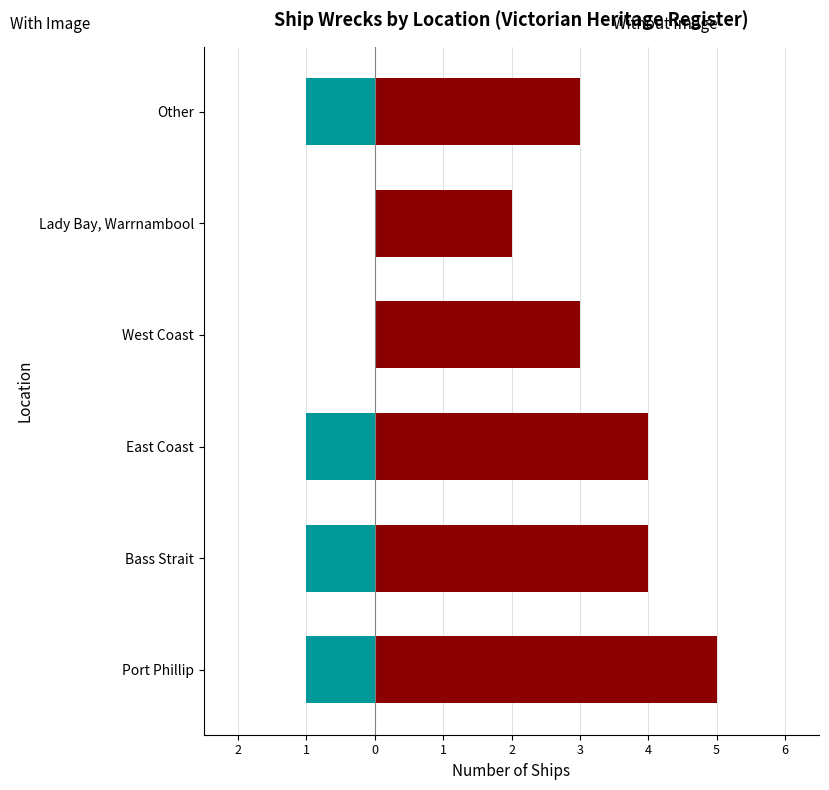

What is the value of the Without Image bar at the 2nd from the left?

4